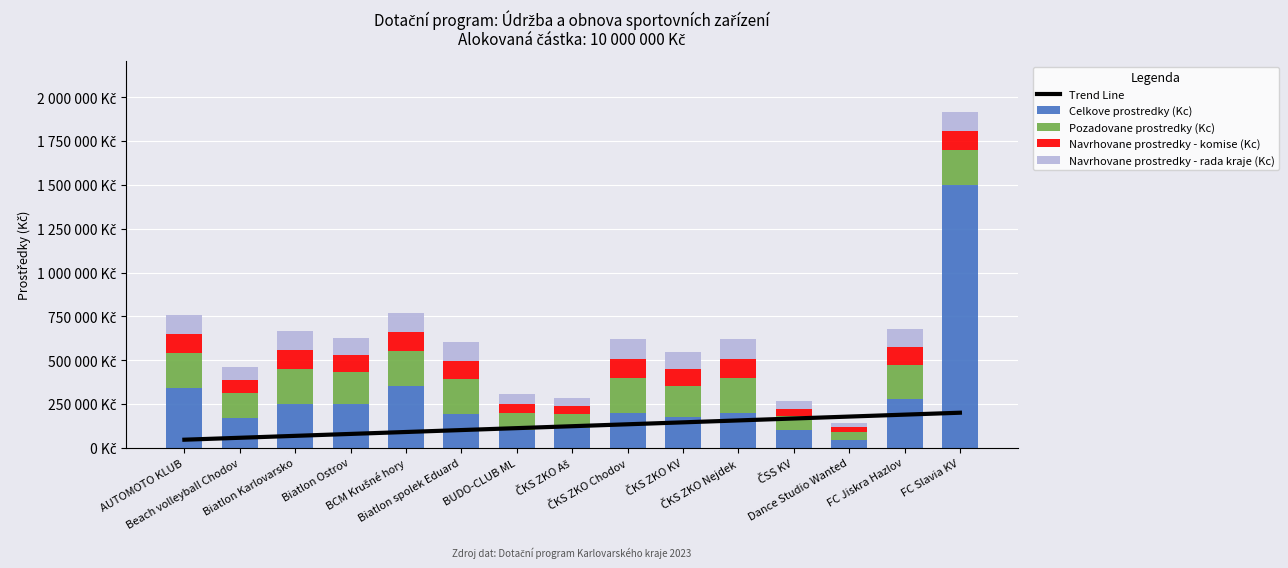

Is the value of Navrhovane prostredky - rada kraje (Kc) at BUDO-CLUB ML greater than the value of Navrhovane prostredky - komise (Kc) at BCM Krušné hory?

No